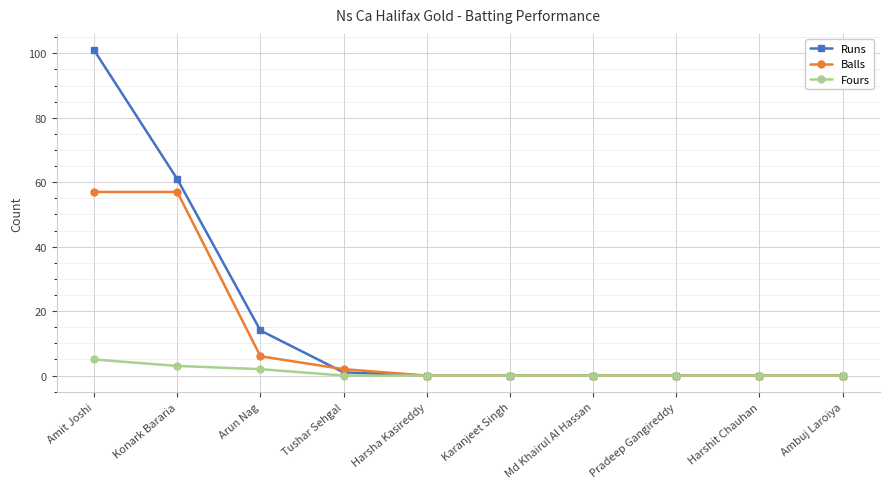

Which series has the largest total across all categories?

Runs